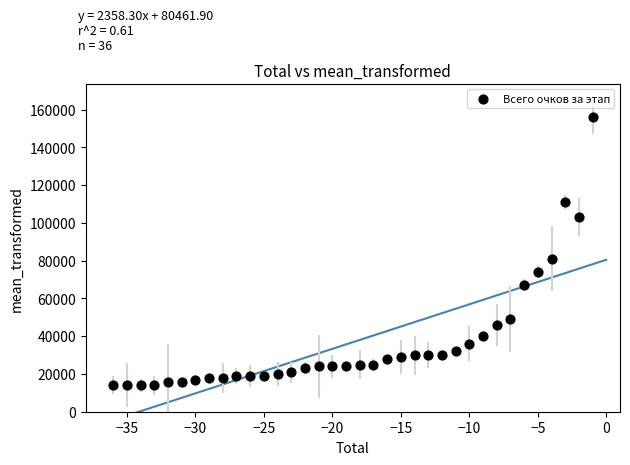

What Y value in the scatter plot is closest to 85000?

81000